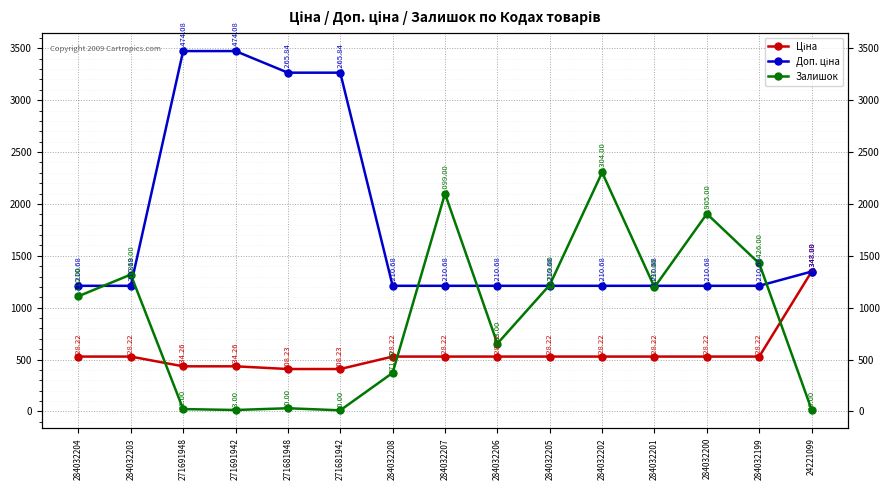

True or false: Залишок and Ціна cross at least once.

True